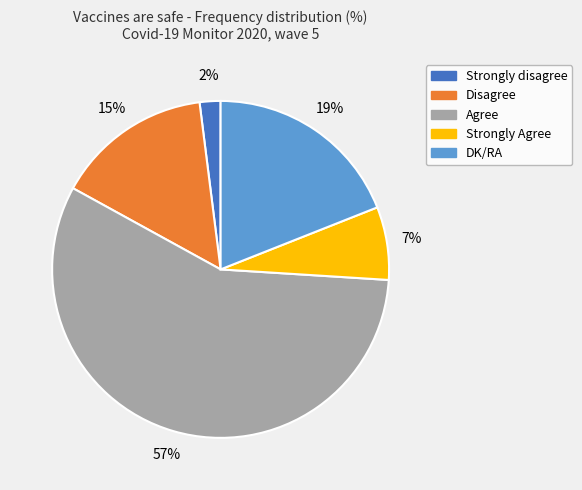

How many segments does this pie chart have?

5